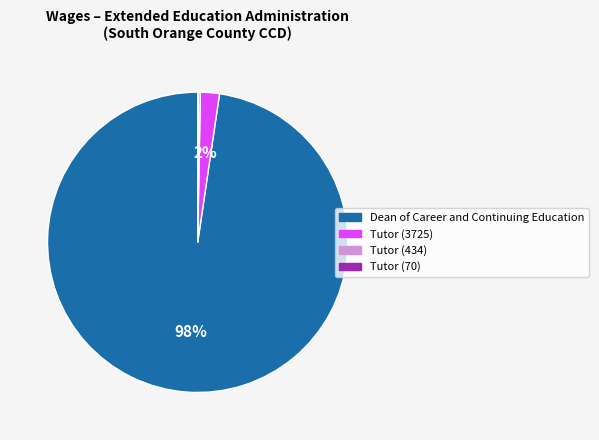

Which has a higher value, Tutor (3725) or Dean of Career and Continuing Education?

Dean of Career and Continuing Education